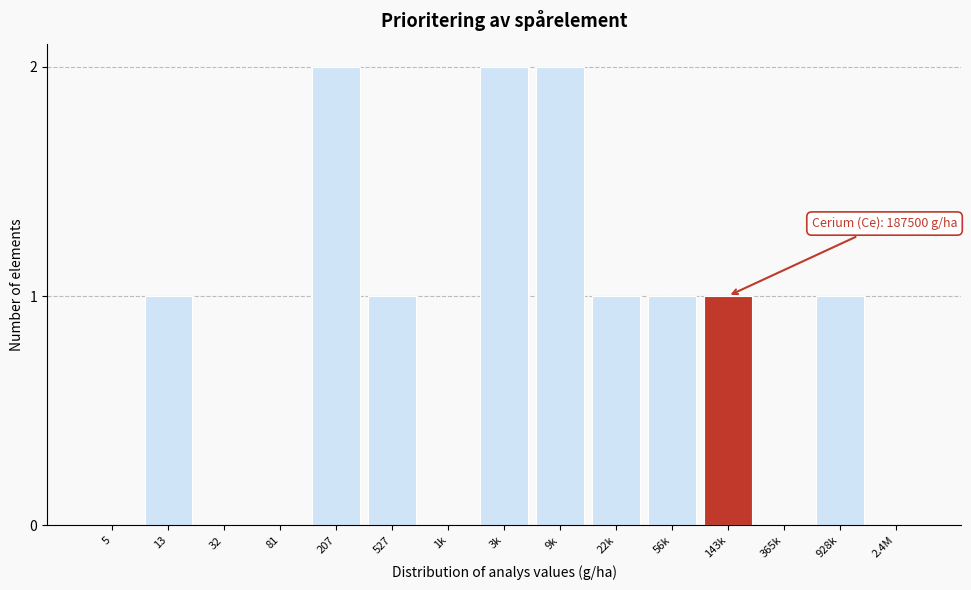

Reading right to left, list all the values displayed in this chart.

2.4M=0	928k=1	365k=0	143k=1	56k=1	22k=1	9k=2	3k=2	1k=0	527=1	207=2	81=0	32=0	13=1	5=0